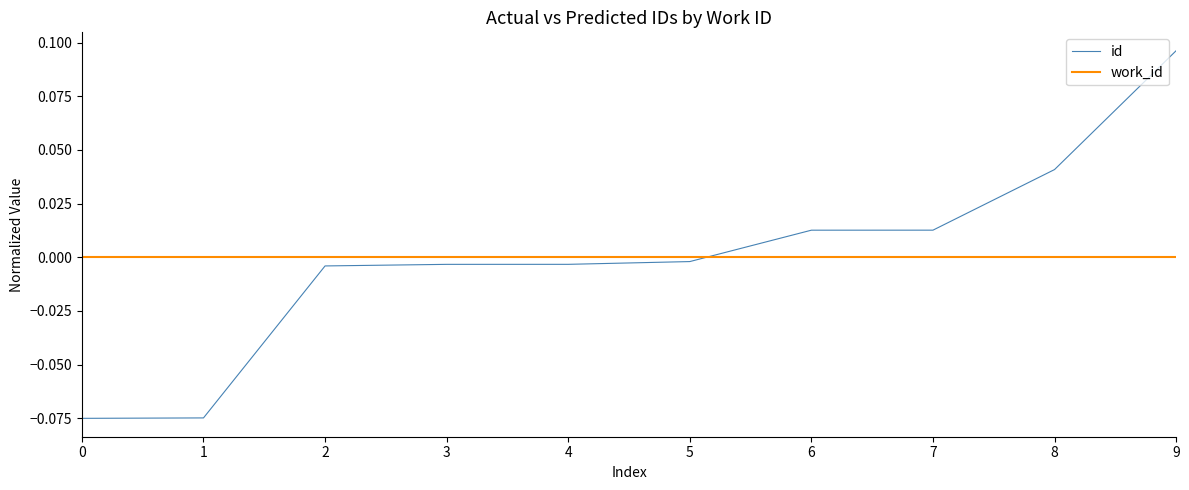

What are all the series names shown in the legend?

id, work_id